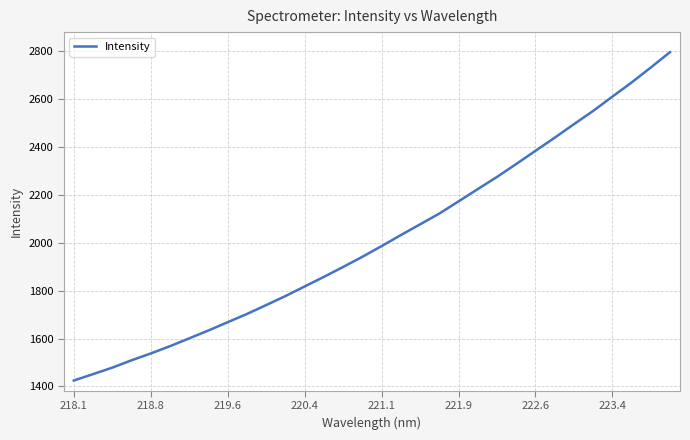

Reading right to left, extract all data points from this chart.

2795.3	2731.1	2668.6	2609.5	2549.9	2494.7	2438.2	2383.6	2328.5	2274.7	2223.8	2172.6	2121.7	2076.8	2032.0	1985.9	1941.4	1898.9	1857.6	1817.5	1777.4	1739.8	1702.6	1668.3	1633.8	1600.8	1568.1	1537.6	1509.1	1478.4	1451.3	1424.6